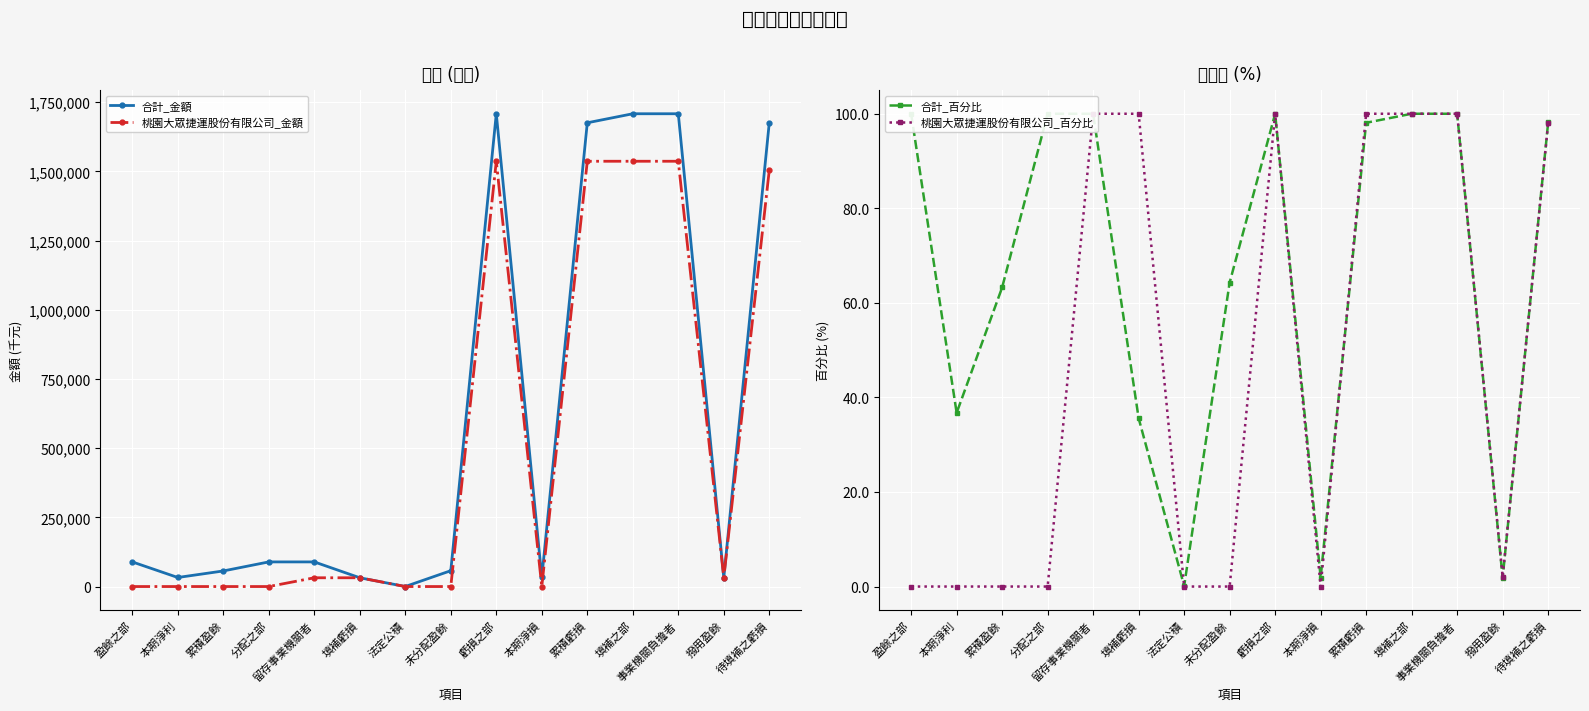

At which category does the chart reach its minimum across all series?

盈餘之部